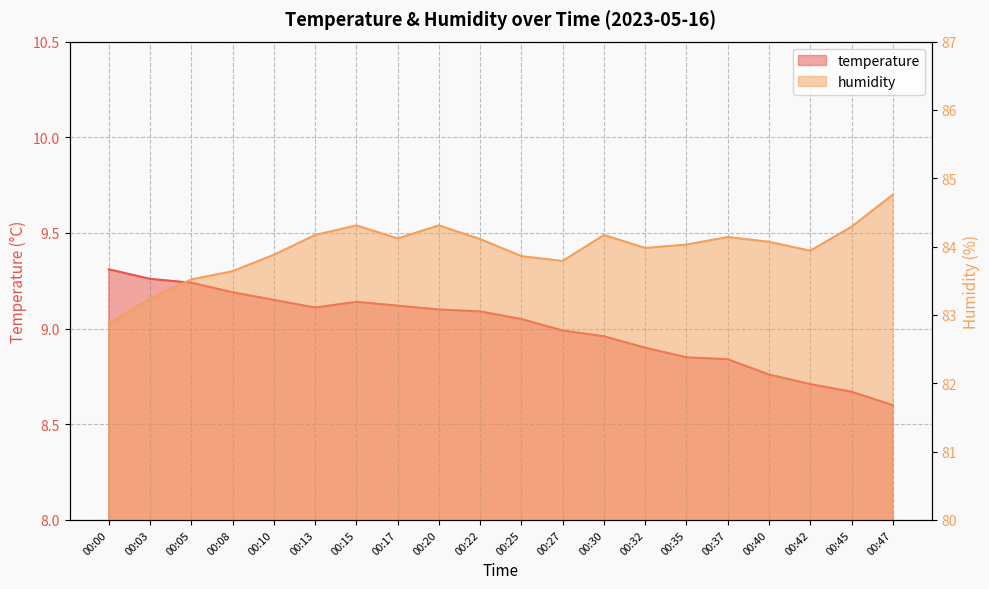

At which label does humidity first exceed 84?

00:13